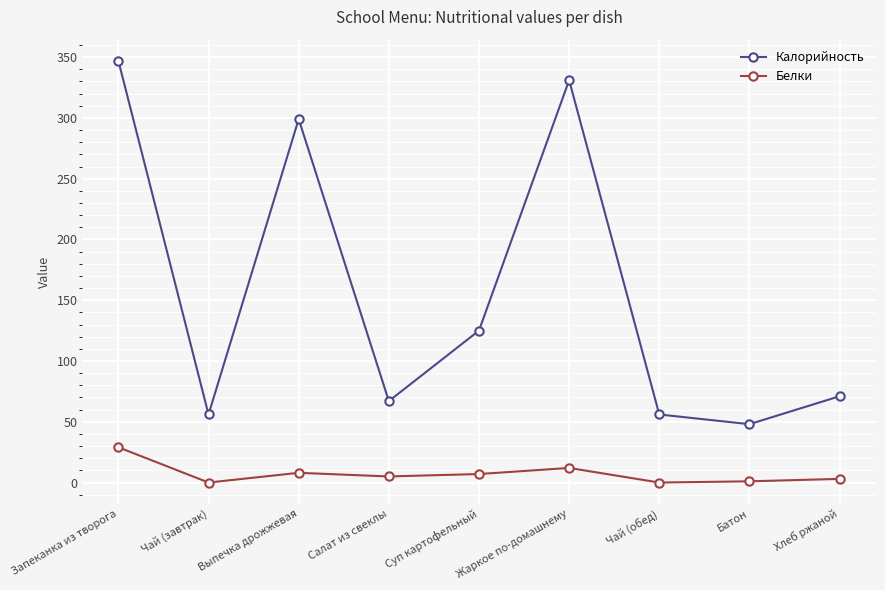

Which series has the widest spread of values?

Калорийность